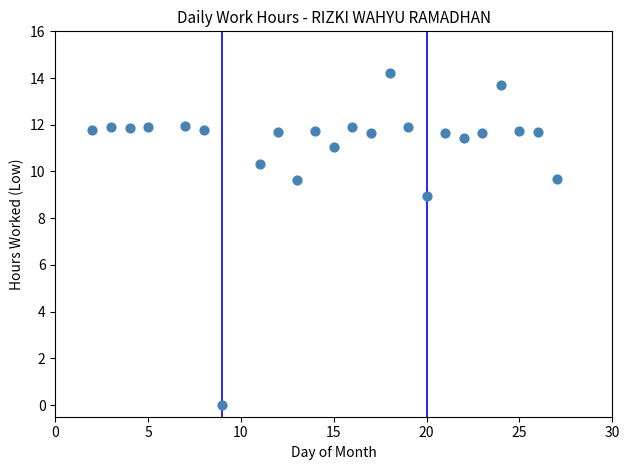

What is the range of Y values (max minus min)?

14.2